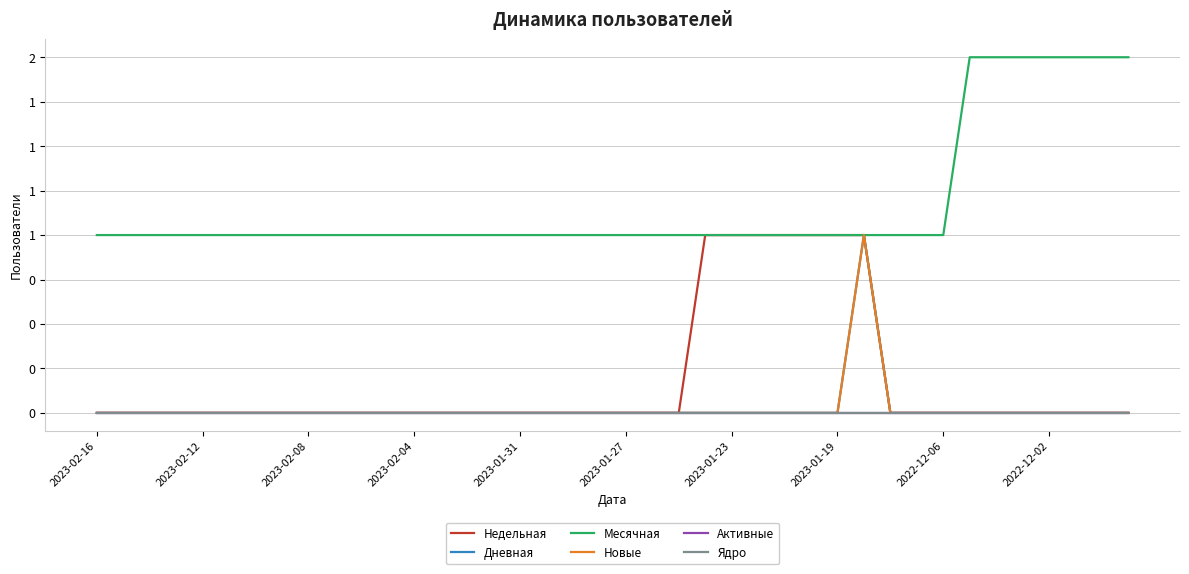

What is the label of the 9th point from the left?

2023-02-08